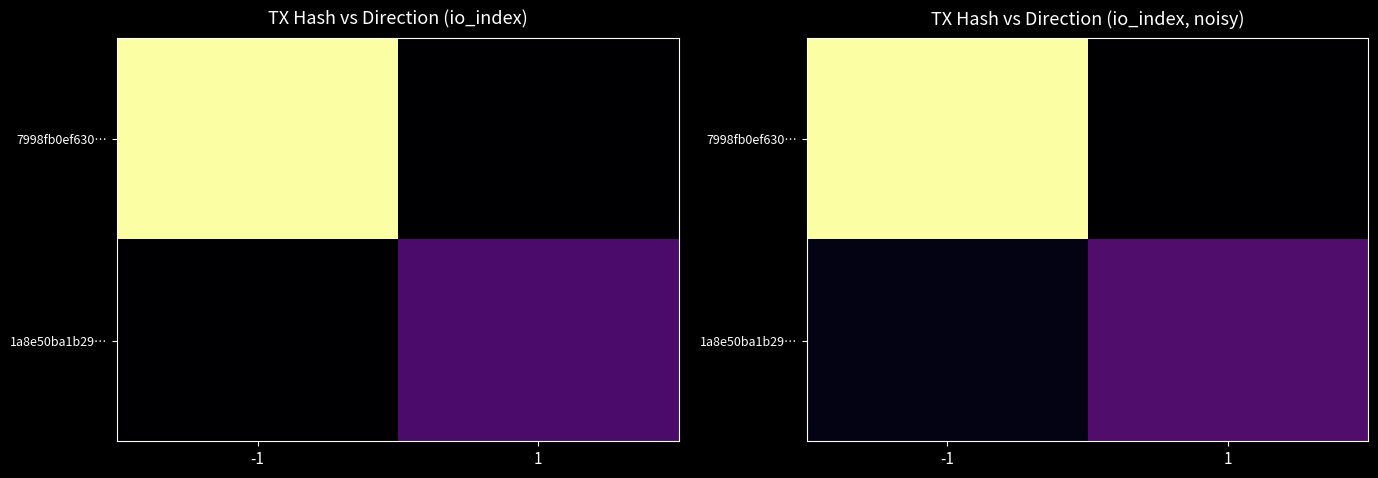

Rank the series by their maximum value, from lowest to highest.

1a8e50ba1b29…, 7998fb0ef630…